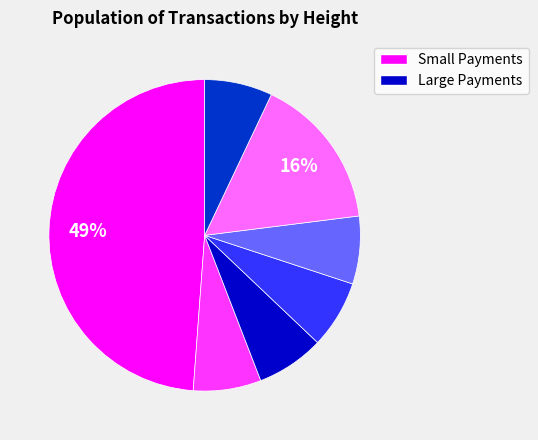

Count the number of slices in the pie.

7